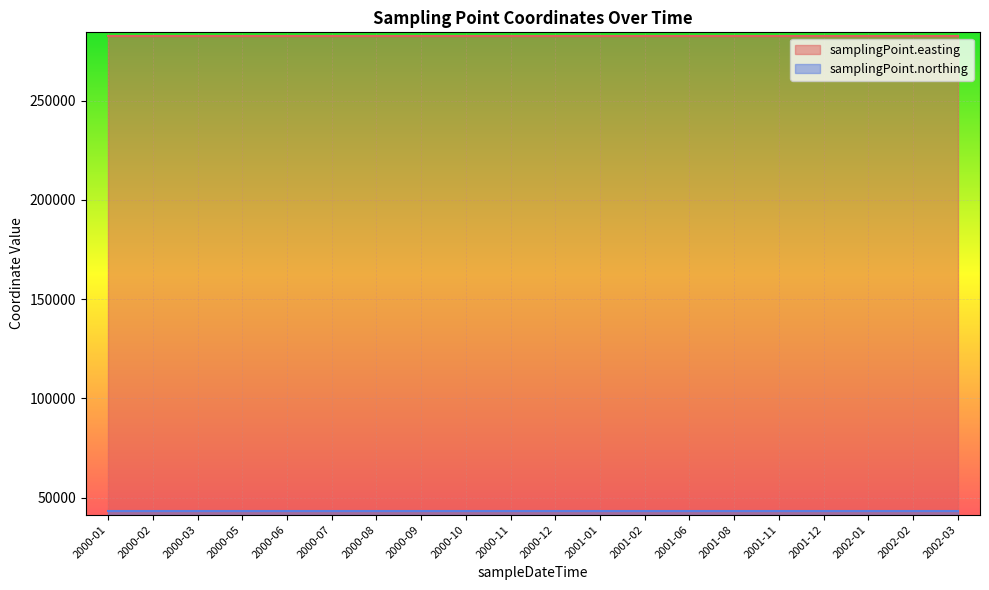

Which series has the widest spread of values?

samplingPoint.easting